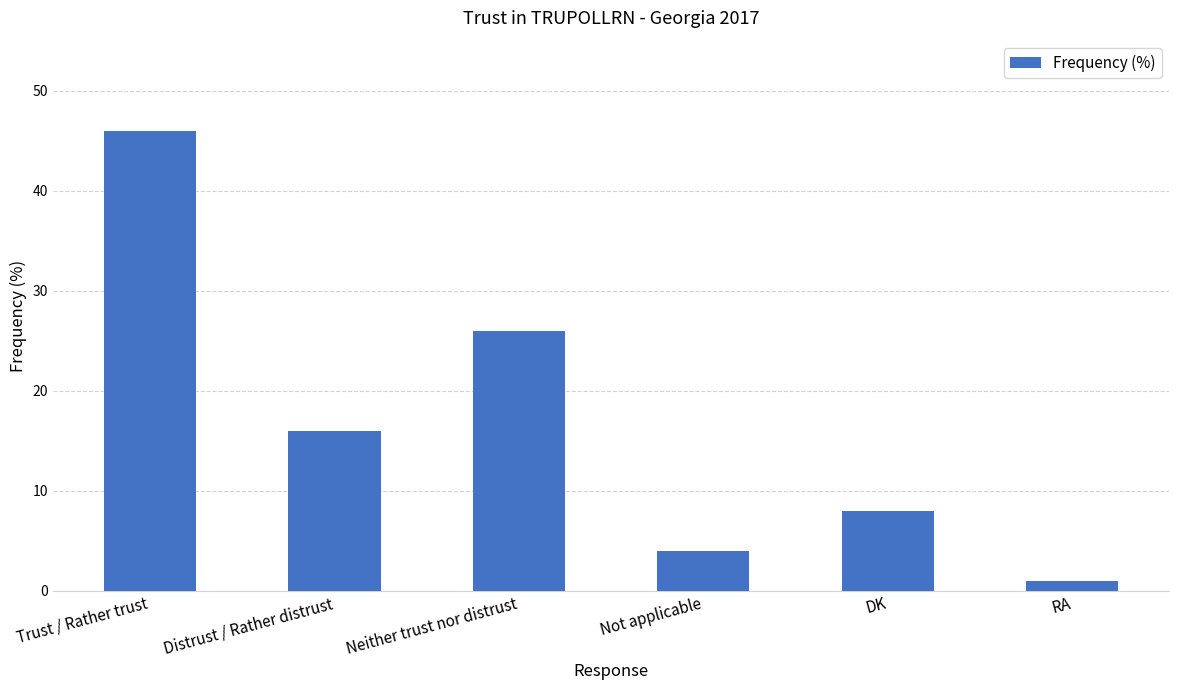

Reading right to left, transcribe all the data shown in this chart.

1	8	4	26	16	46